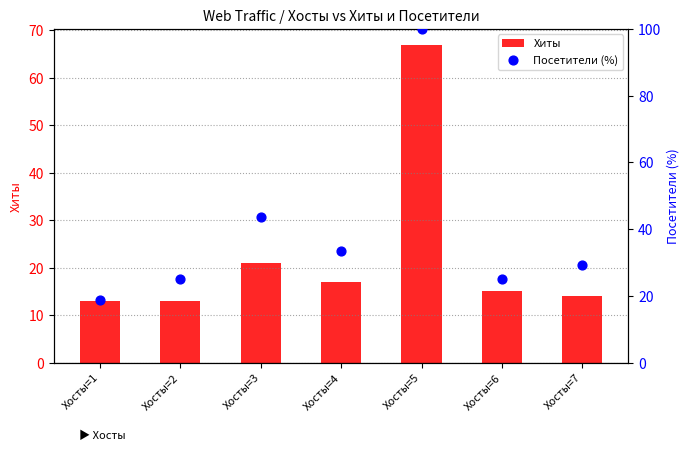

What are all the series names shown in the legend?

Хиты, Посетители (%)